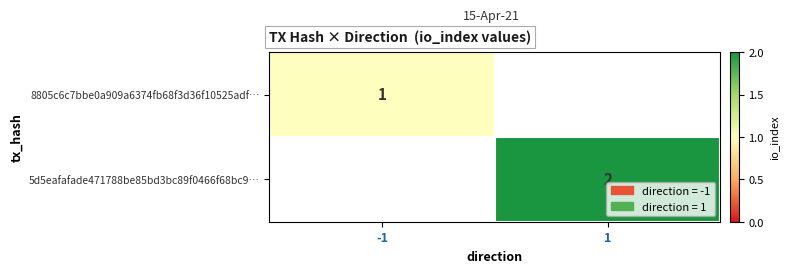

At how many categories does at least one series exceed 0?

2